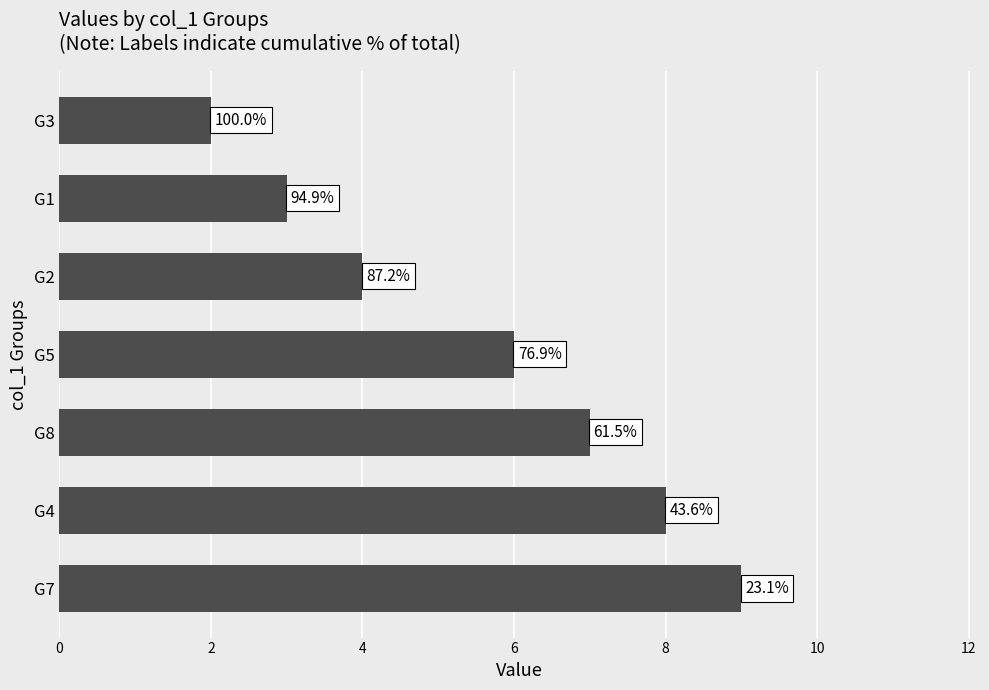

How many bars are there in total?

7